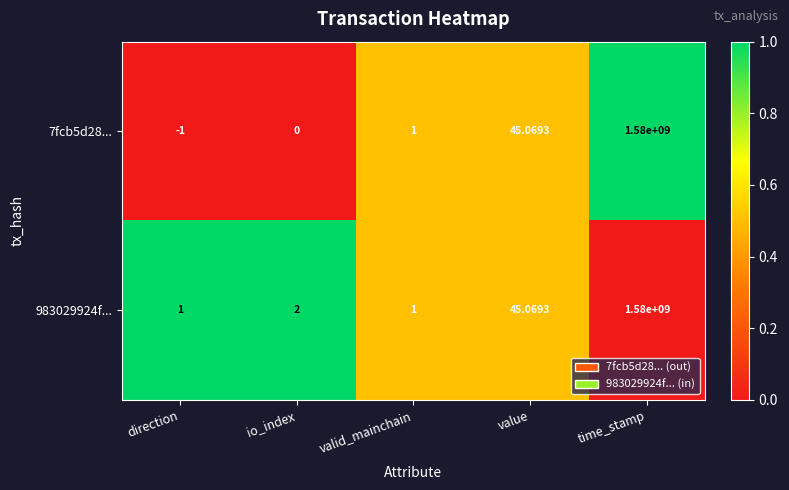

Where is 983029924f... nearest to the value 790000000?

value